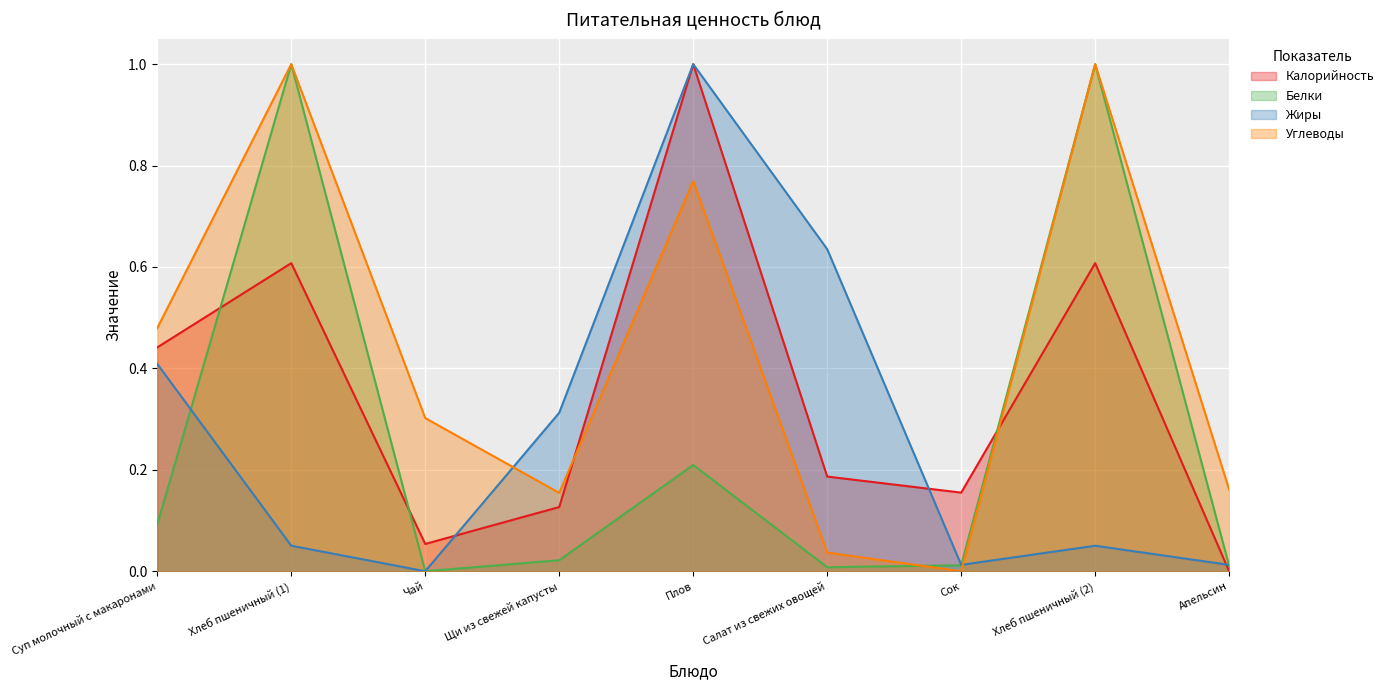

True or false: Калорийность has a value of 0.4 at Плов.

False